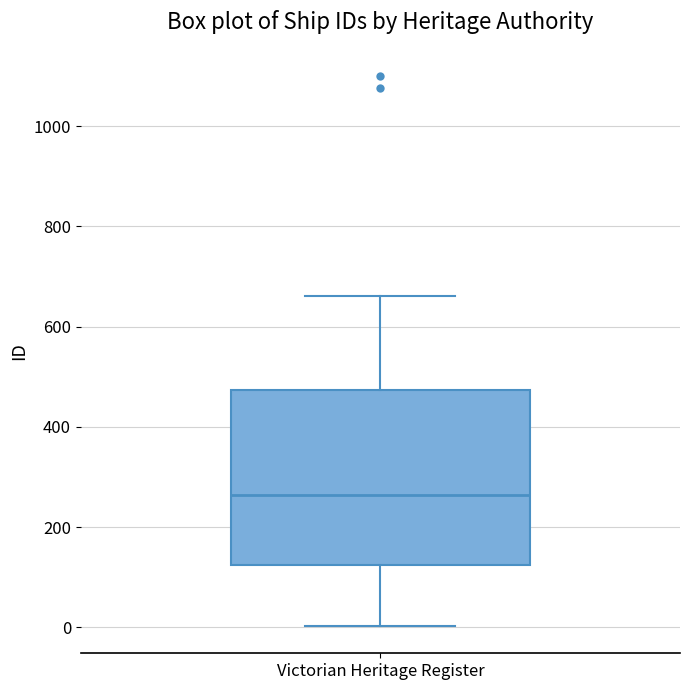

Transcribe this box plot: give where the median line is, the range the box spans, and where the two whiskers end, as read against the y-axis. The values are not printed on the chart, so give them approximately, as read against the axis.

median 260, box 120 to 480, whiskers 0 to 660